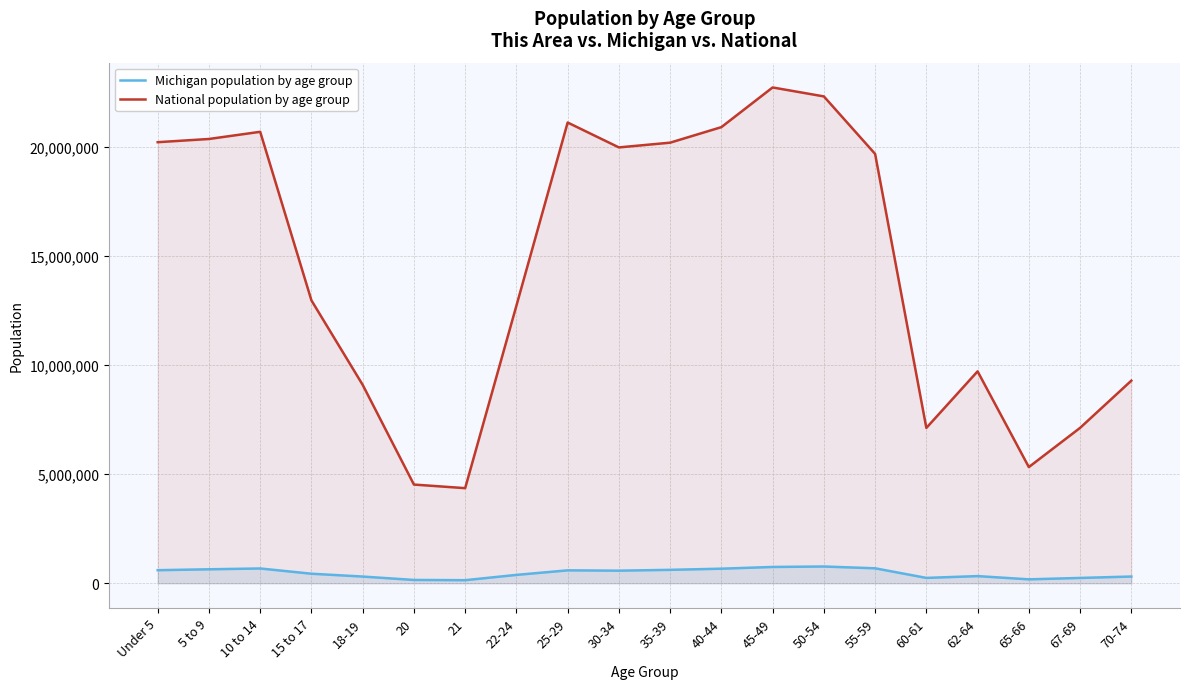

At 70-74, list the series in order from largest to smallest.

National population by age group, Michigan population by age group